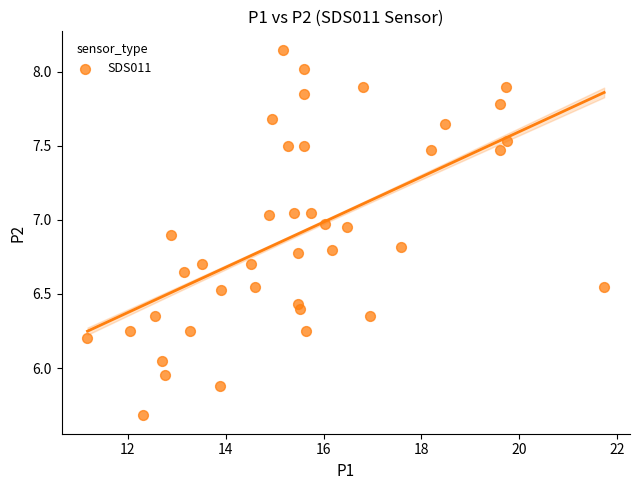

What is the range of Y values (max minus min)?

2.5